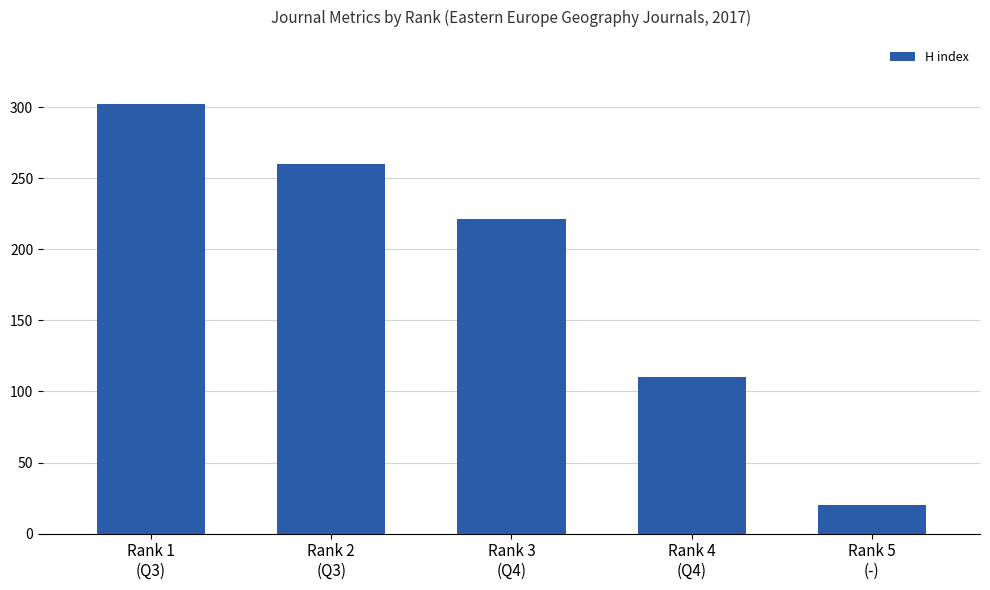

List the labels in order of value, smallest first.

Rank 5
(-), Rank 4
(Q4), Rank 3
(Q4), Rank 2
(Q3), Rank 1
(Q3)